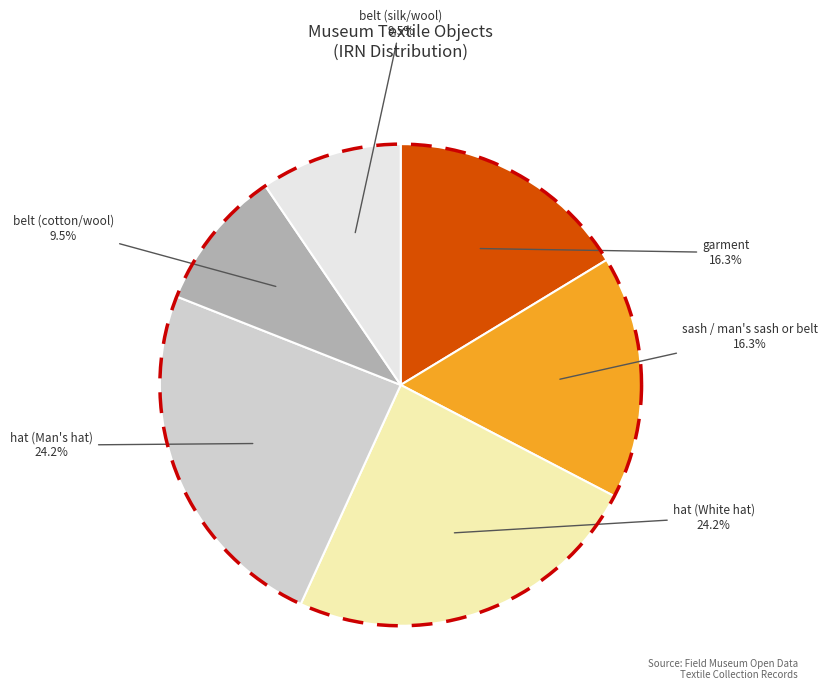

What percentage is the belt (silk/wool) slice, to the nearest percent?

10%